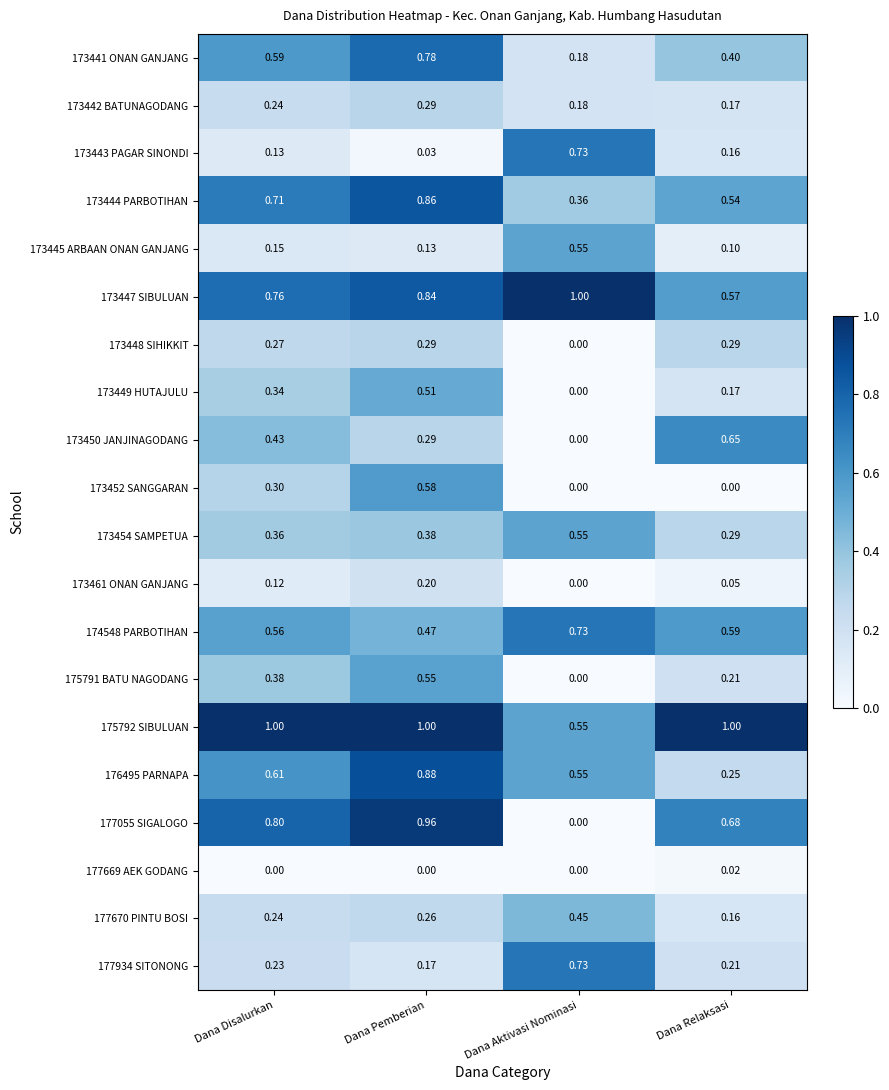

At which category is the sum across all series the highest?

Dana Pemberian